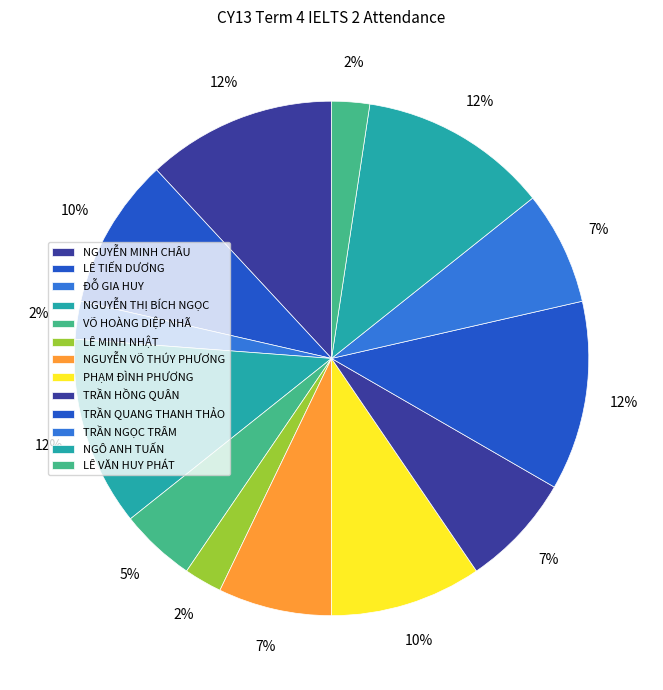

What percentage do ĐỖ GIA HUY and NGÔ ANH TUẤN together represent?

14.3%